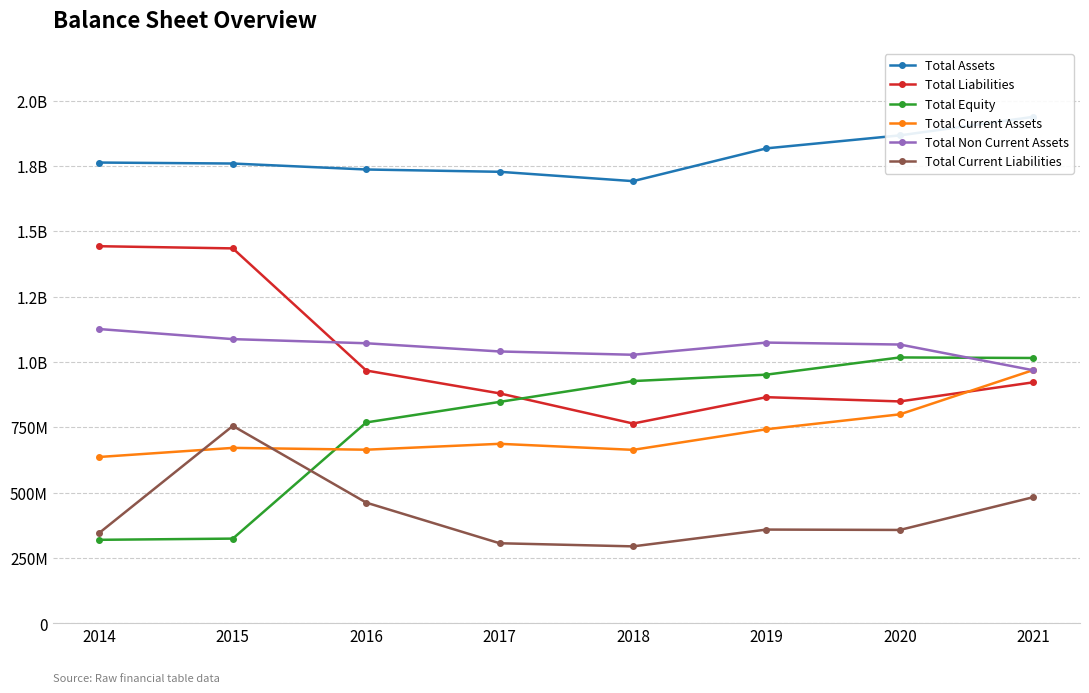

True or false: Total Liabilities and Total Assets intersect in this chart.

False